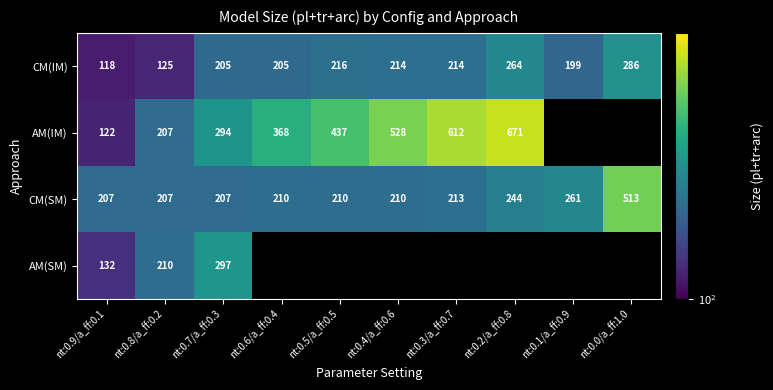

What is the total value across all series at nt:0.8/a_ff:0.2?

749